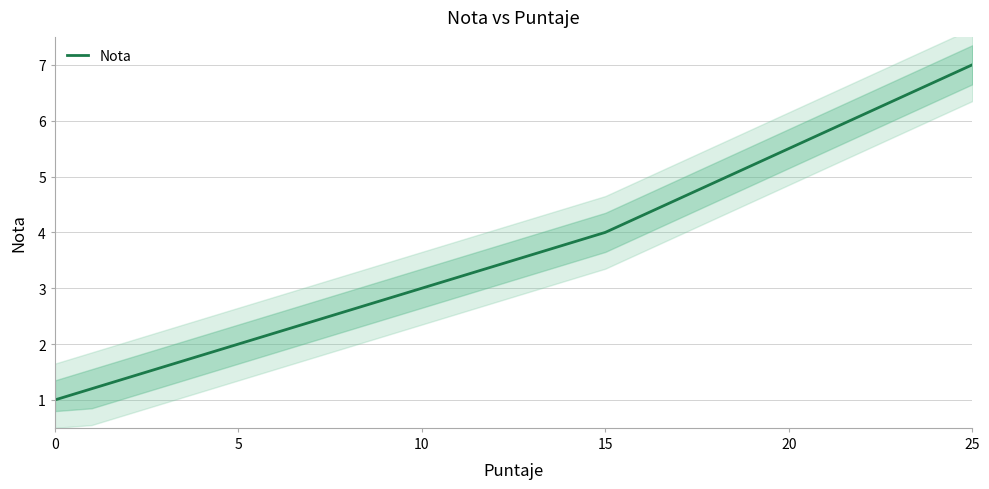

What is the lowest value of the Nota series?

1.0